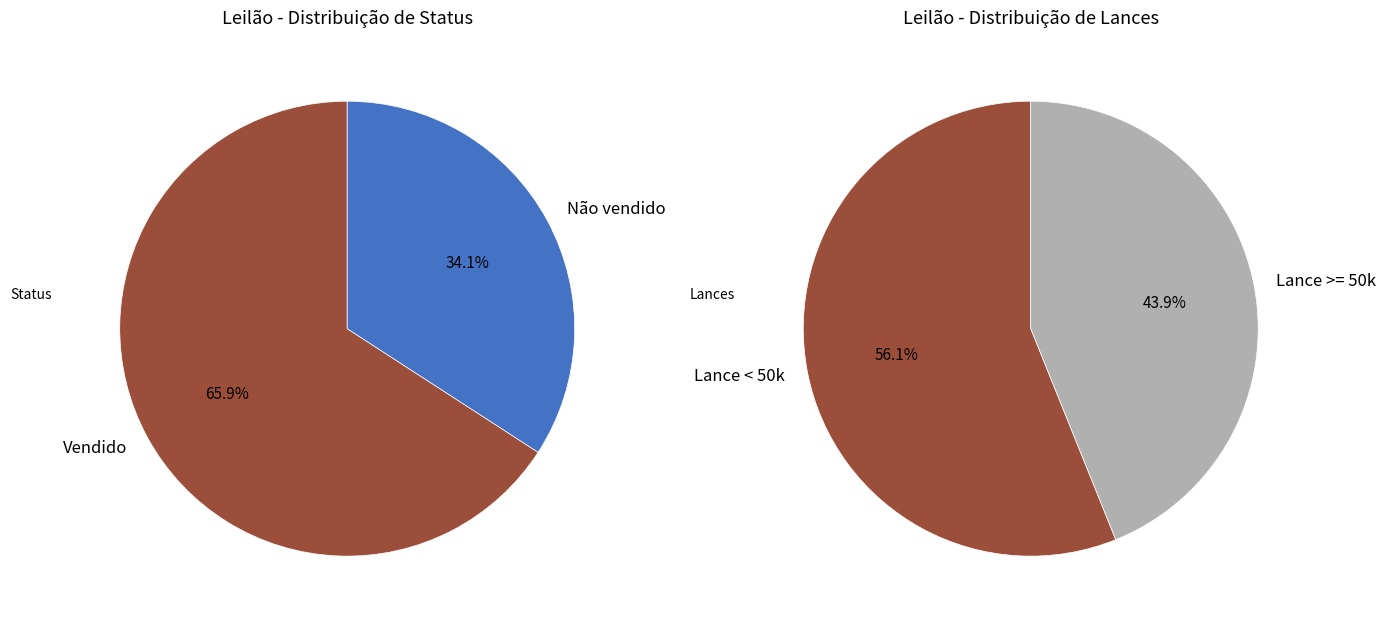

Combined, do Vendido and Não vendido account for over 50%?

Yes